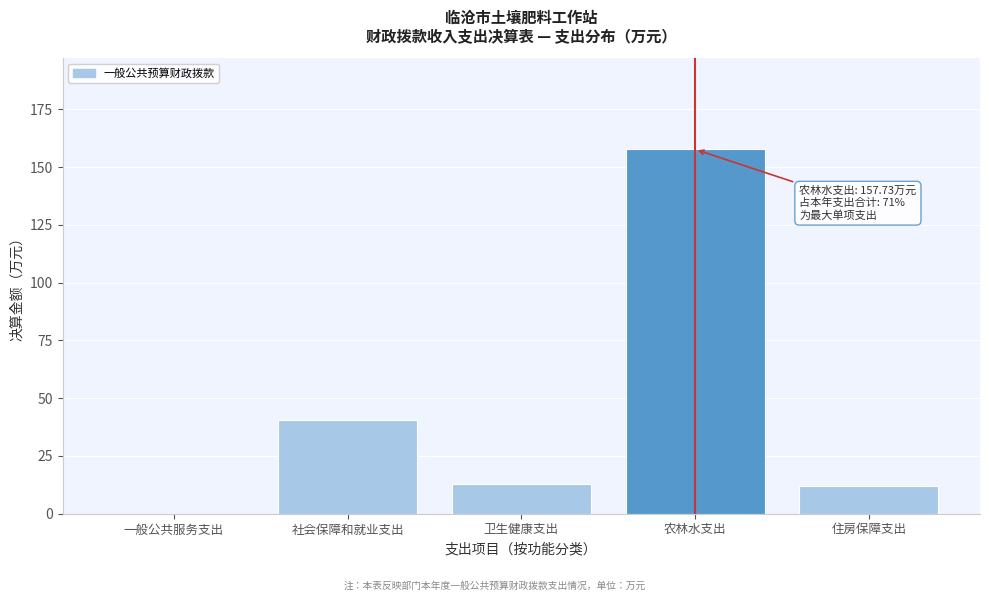

Reading left to right, extract all data points from this chart.

一般公共服务支出=0.0	社会保障和就业支出=40.6	卫生健康支出=12.7	农林水支出=157.7	住房保障支出=11.9